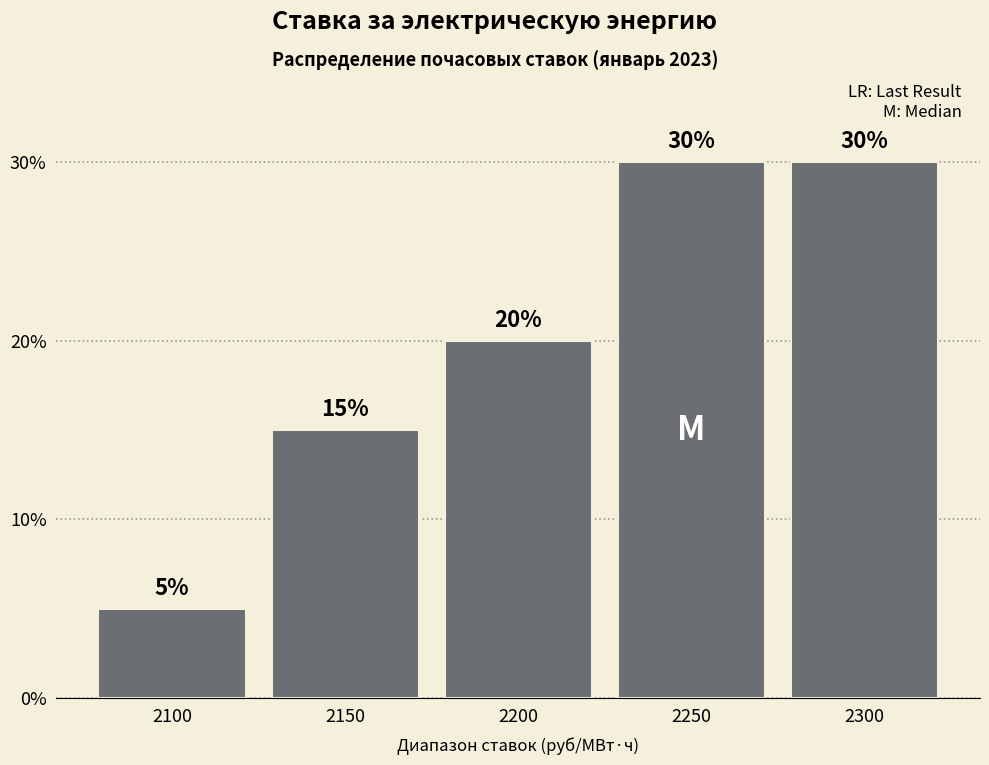

Reading left to right, transcribe all the data shown in this chart.

2100=5	2150=15	2200=20	2250=30	2300=30